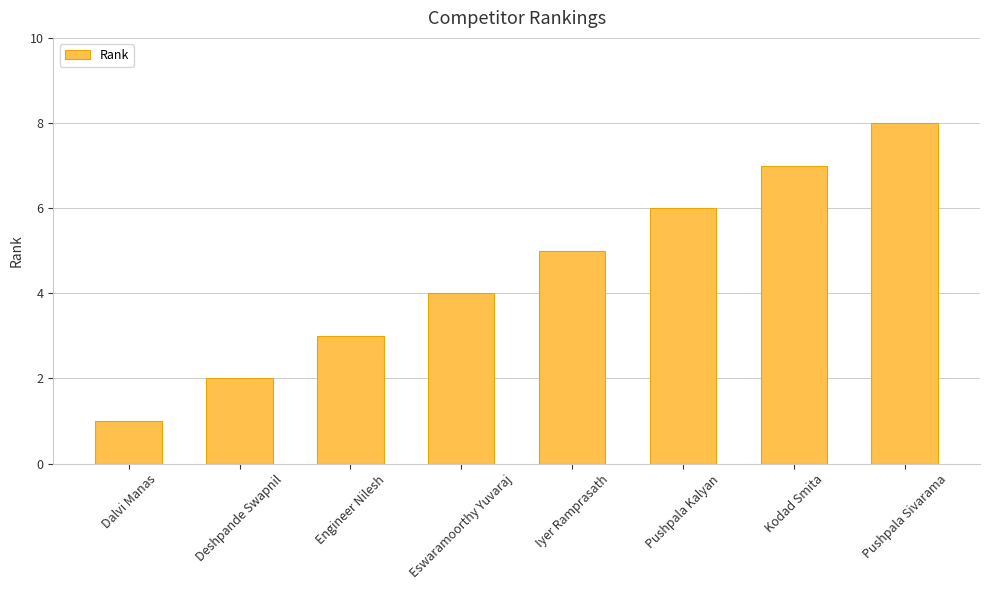

Reading left to right, extract all data points from this chart.

Dalvi Manas=1	Deshpande Swapnil=2	Engineer Nilesh=3	Eswaramoorthy Yuvaraj=4	Iyer Ramprasath=5	Pushpala Kalyan=6	Kodad Smita=7	Pushpala Sivarama=8